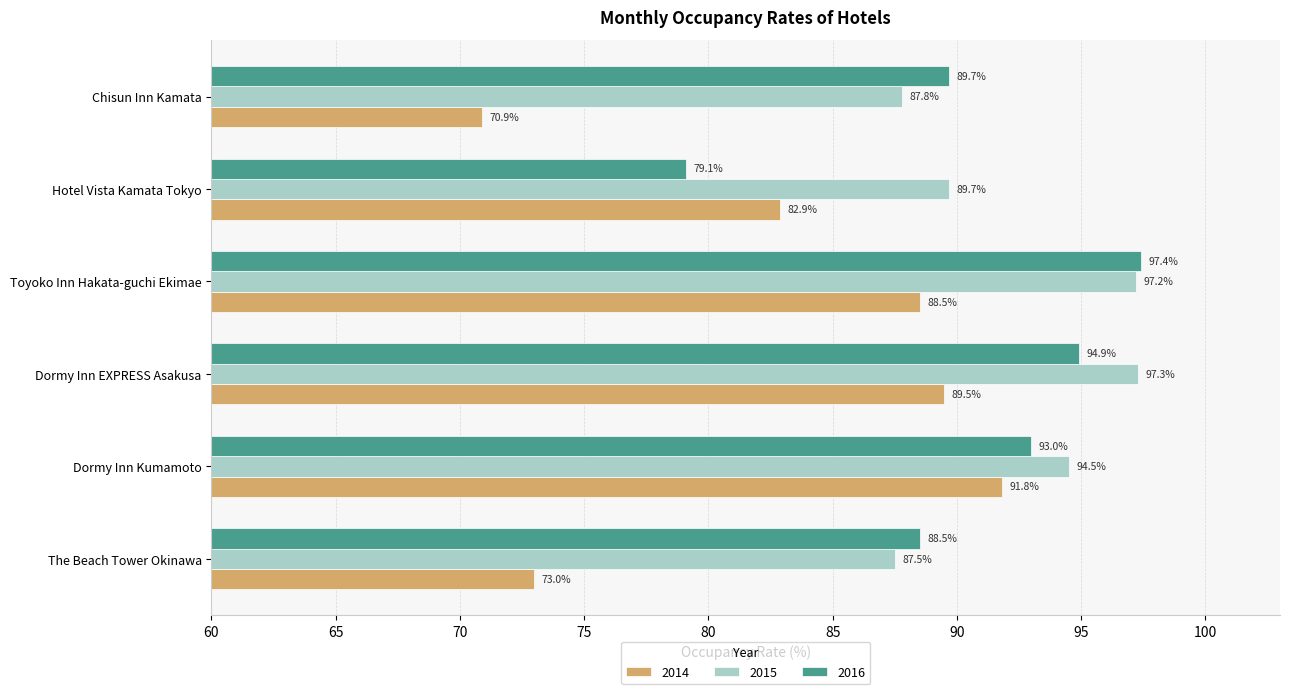

What is the sum of all 2015 values?

554.0